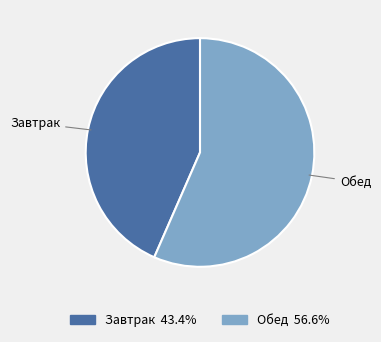

How many slices are in this pie chart?

2